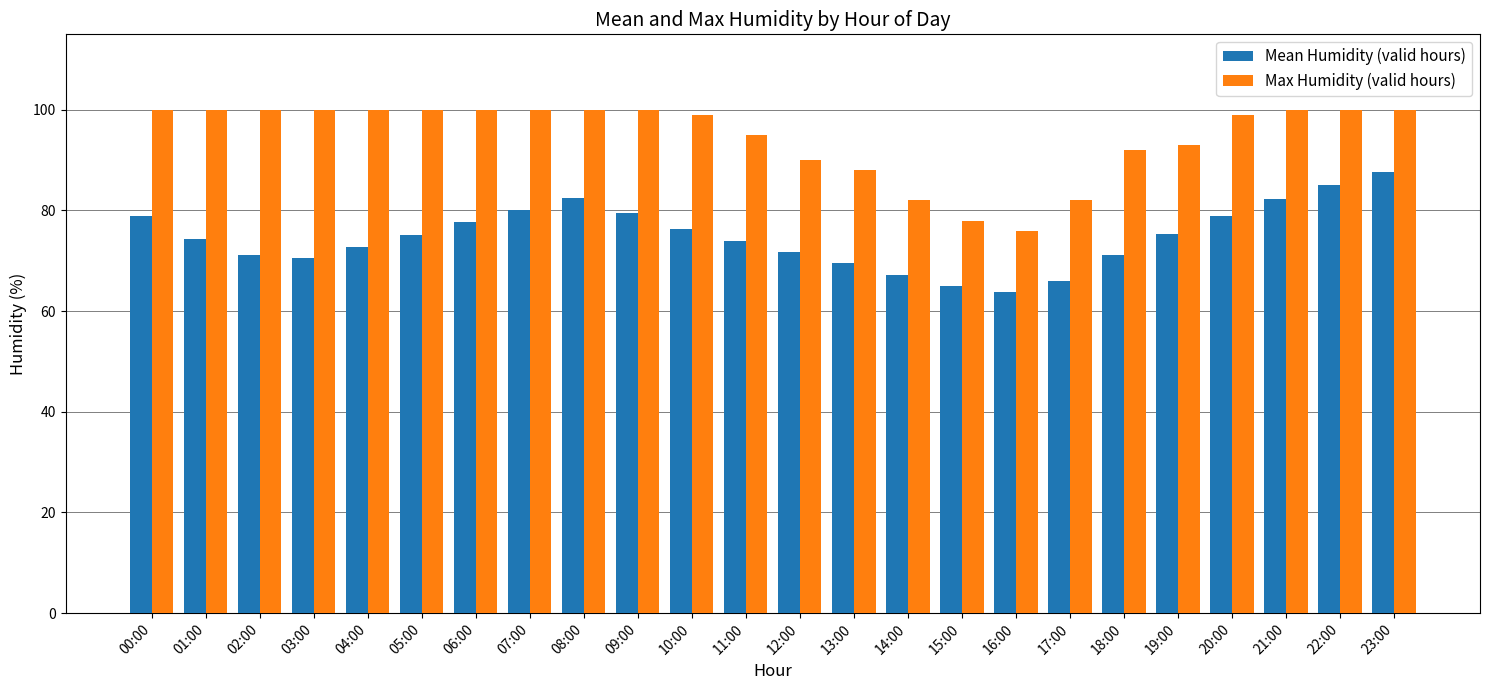

Which label corresponds to the smallest value in the chart?

16:00